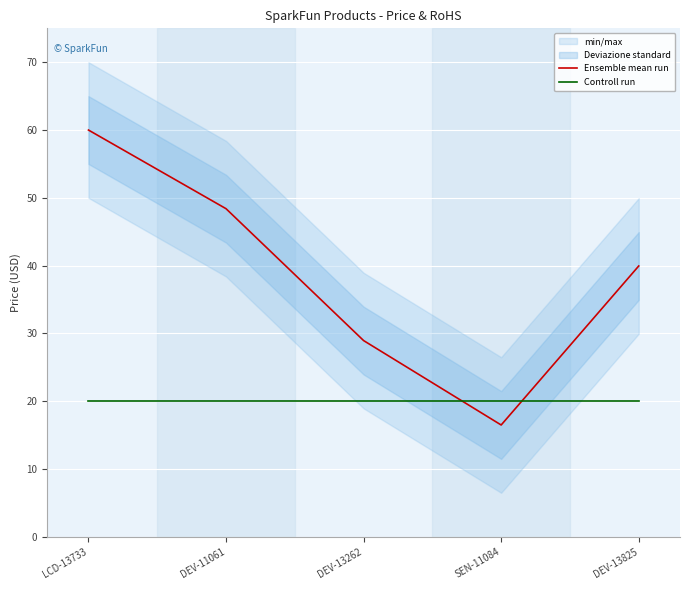

What is the sum of the Controll run values at DEV-11061 and DEV-13825?

40.0